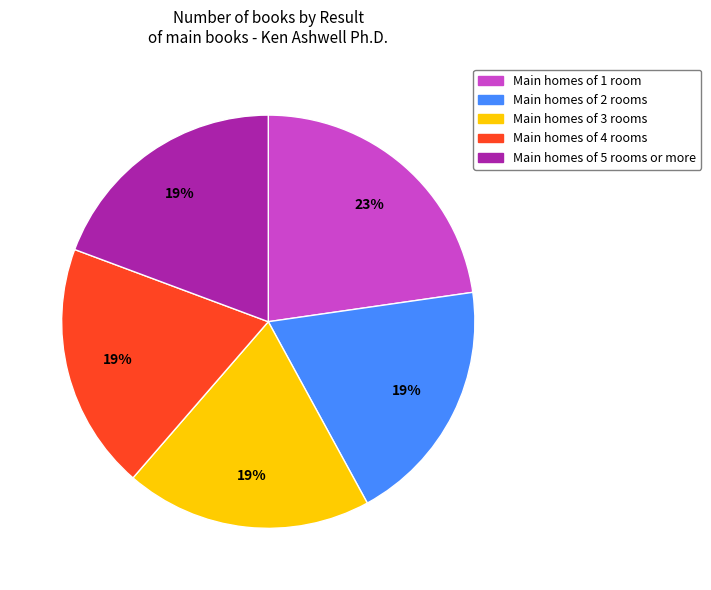

Is there any slice that represents more than half of the pie?

No